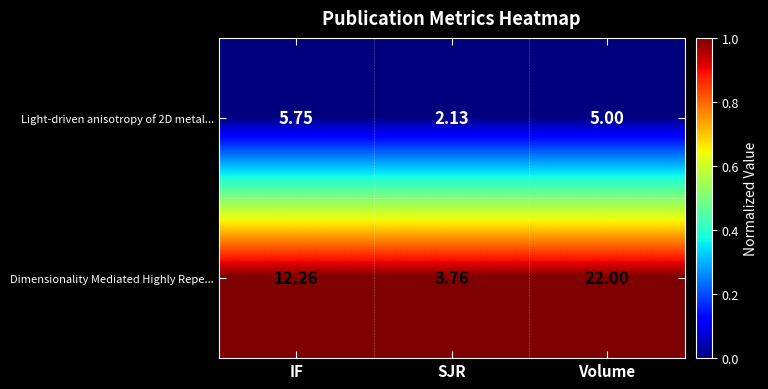

Which series changed the most between IF and Volume?

Dimensionality Mediated Highly Repe...